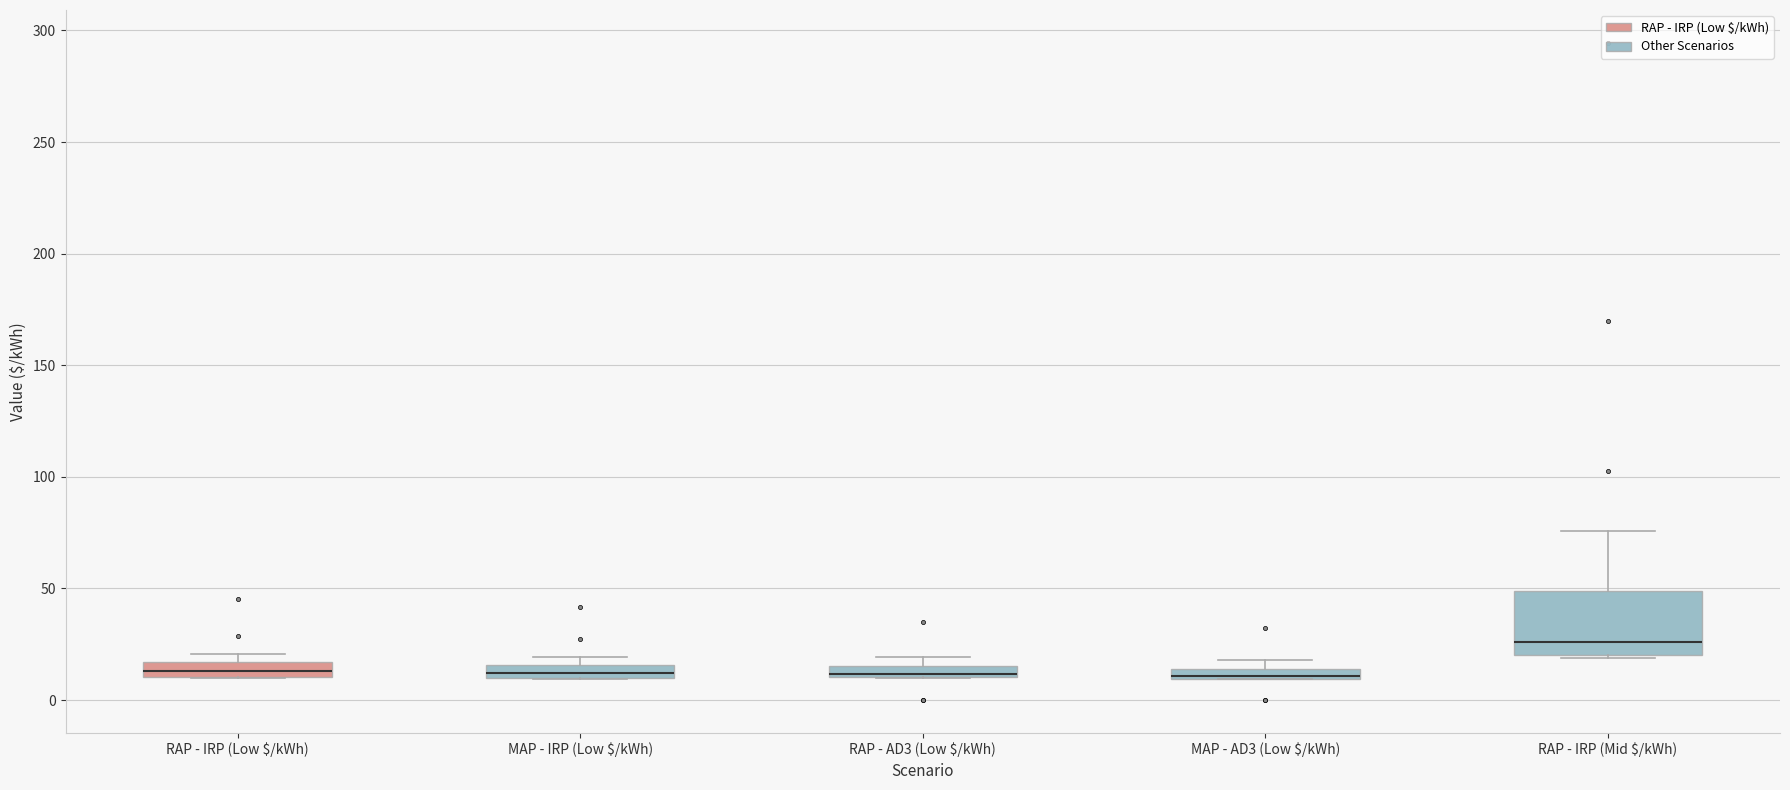

Where is the upper edge of the box for MAP - IRP (Low $/kWh) on the y-axis? The values are not printed on the chart, so give them approximately, as read against the axis.

15